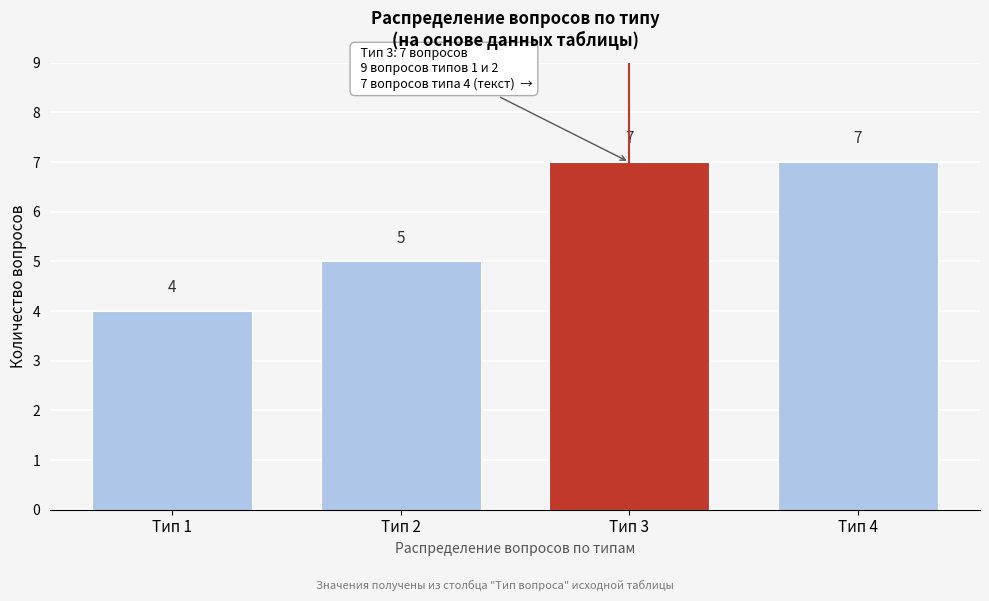

Reading left to right, extract all data points from this chart.

4	5	7	7